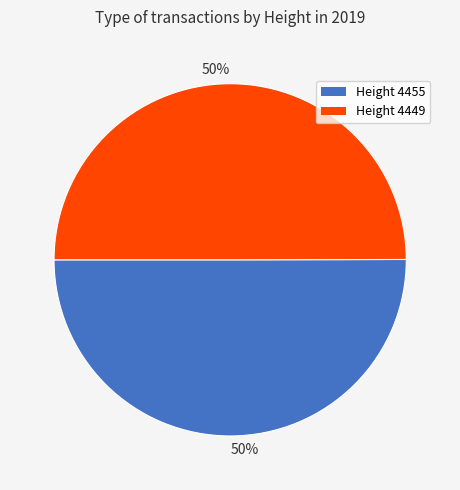

How many segments does this pie chart have?

2